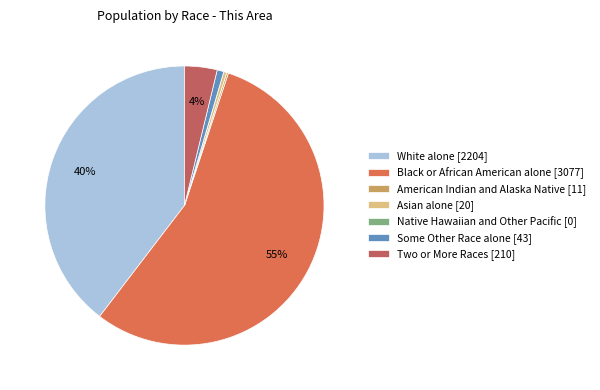

How many segments does this pie chart have?

7